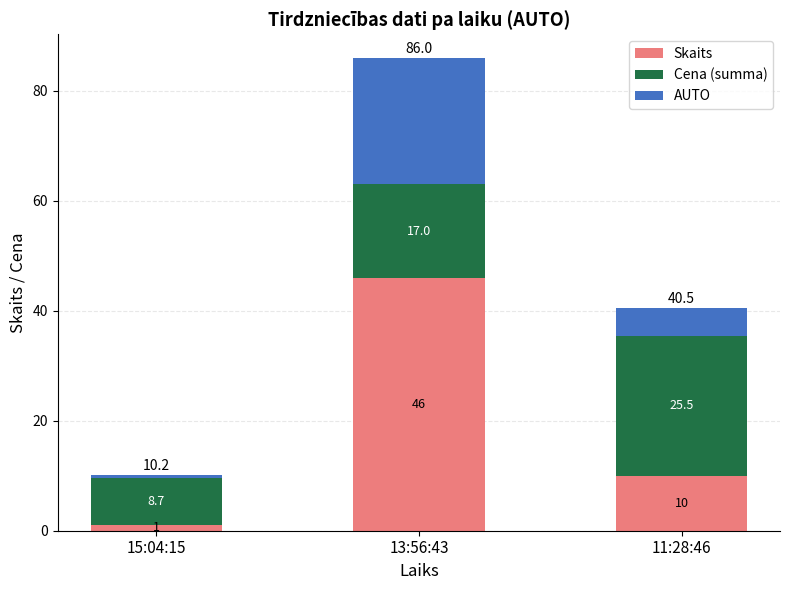

What are all the series names shown in the legend?

Skaits, Cena (summa), AUTO